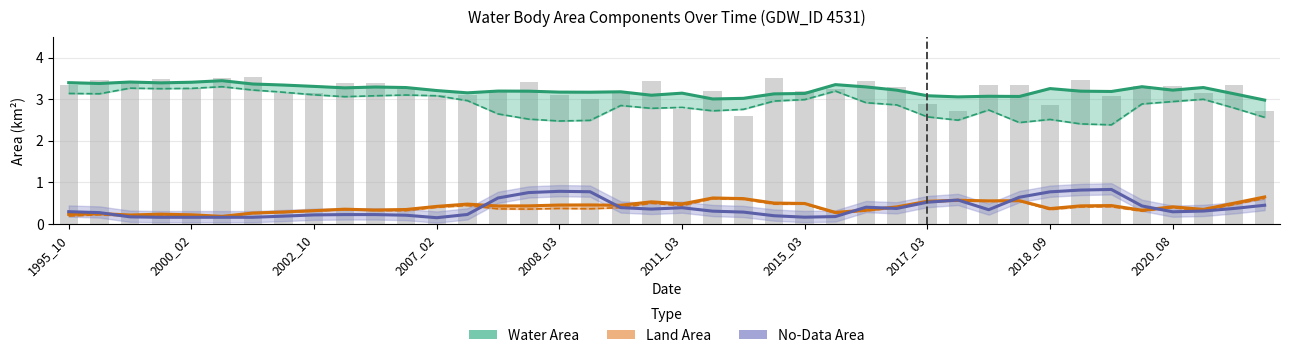

The value of No-Data Area at 2017_03 is 0.9. True or false?

False